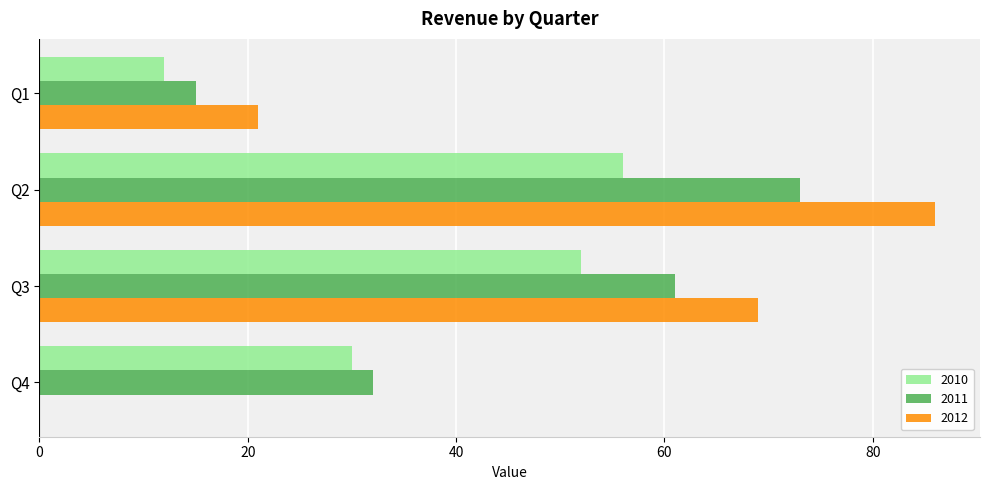

What is the maximum value for 2010?

56